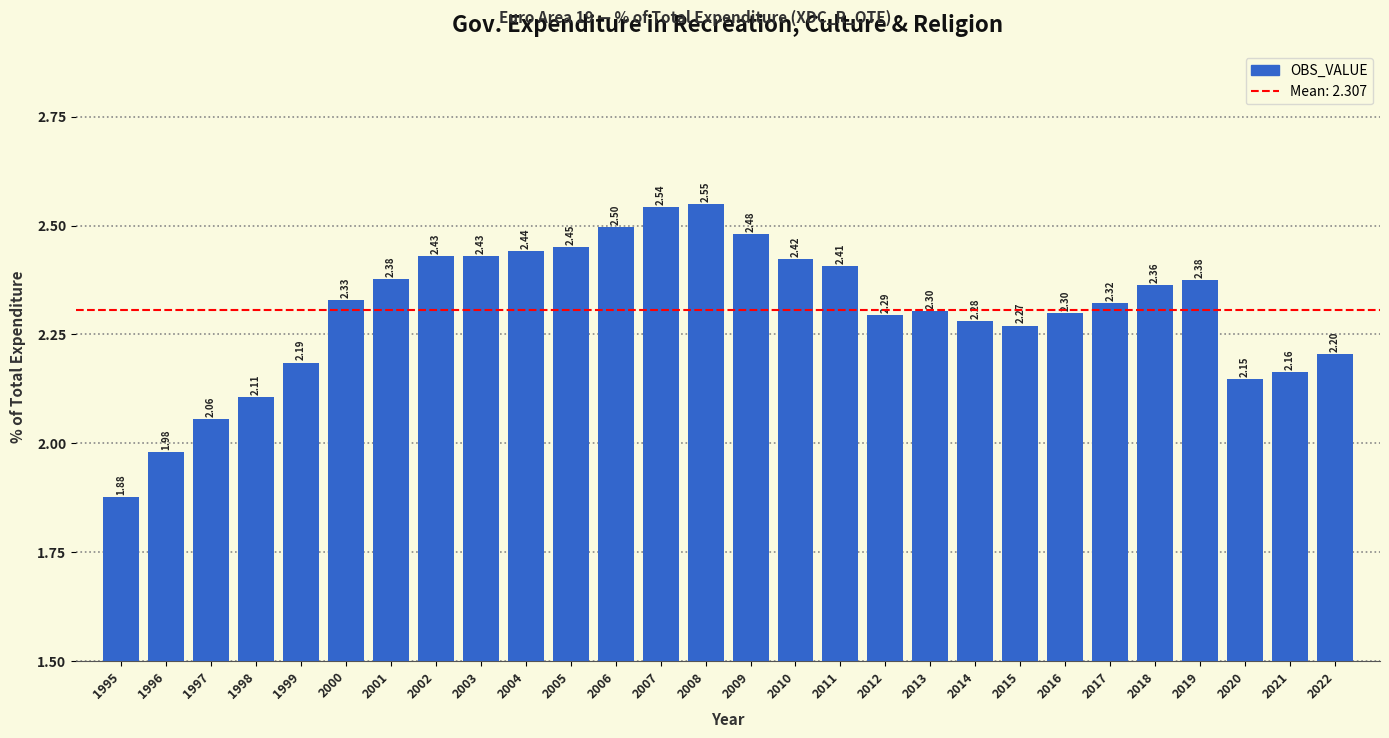

Approximately how many times larger is the value at 2008 compared to 2001?

1.1